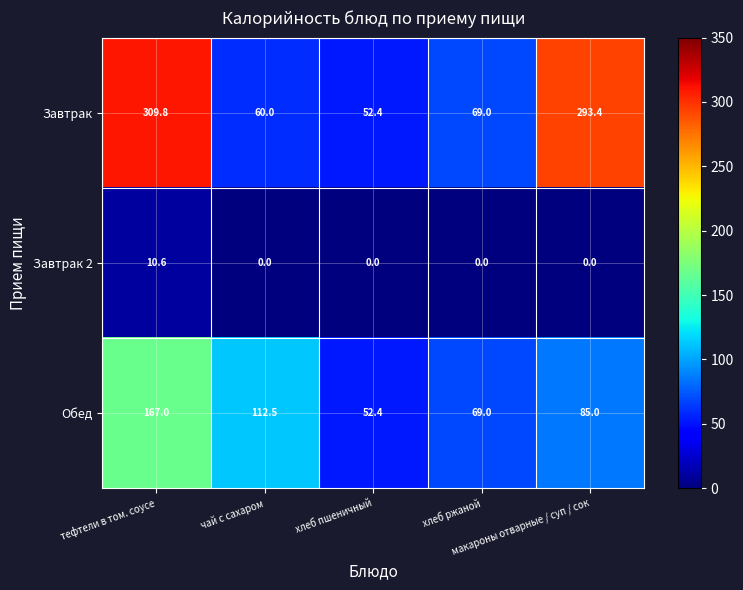

What is the difference between the second highest and second lowest values in the Обед series?

43.5